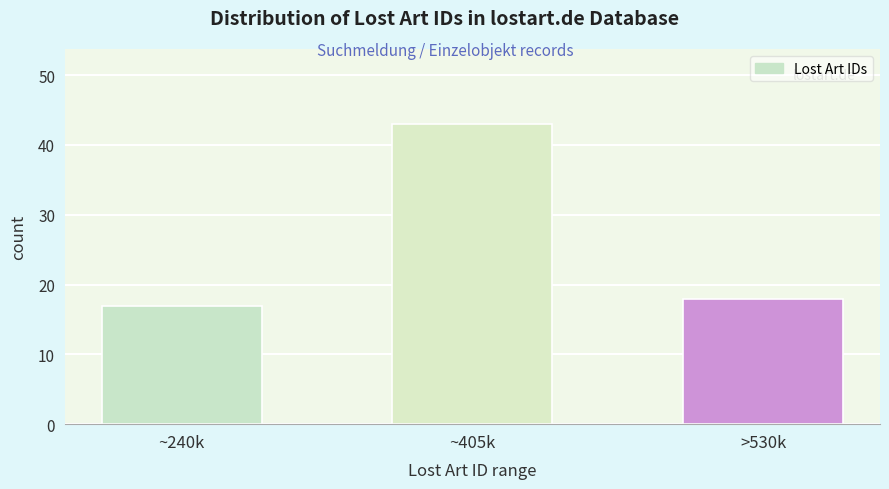

Reading left to right, transcribe all the data shown in this chart.

17	43	18